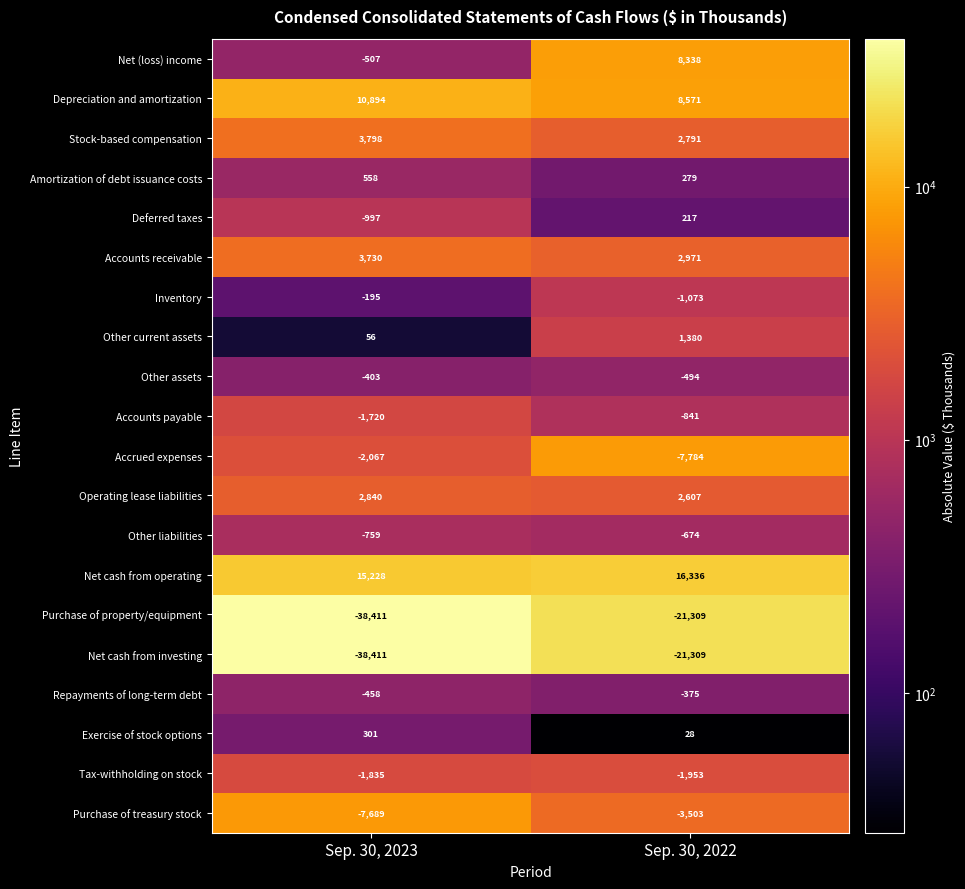

What is the total value across all series at Sep. 30, 2023?

-56047